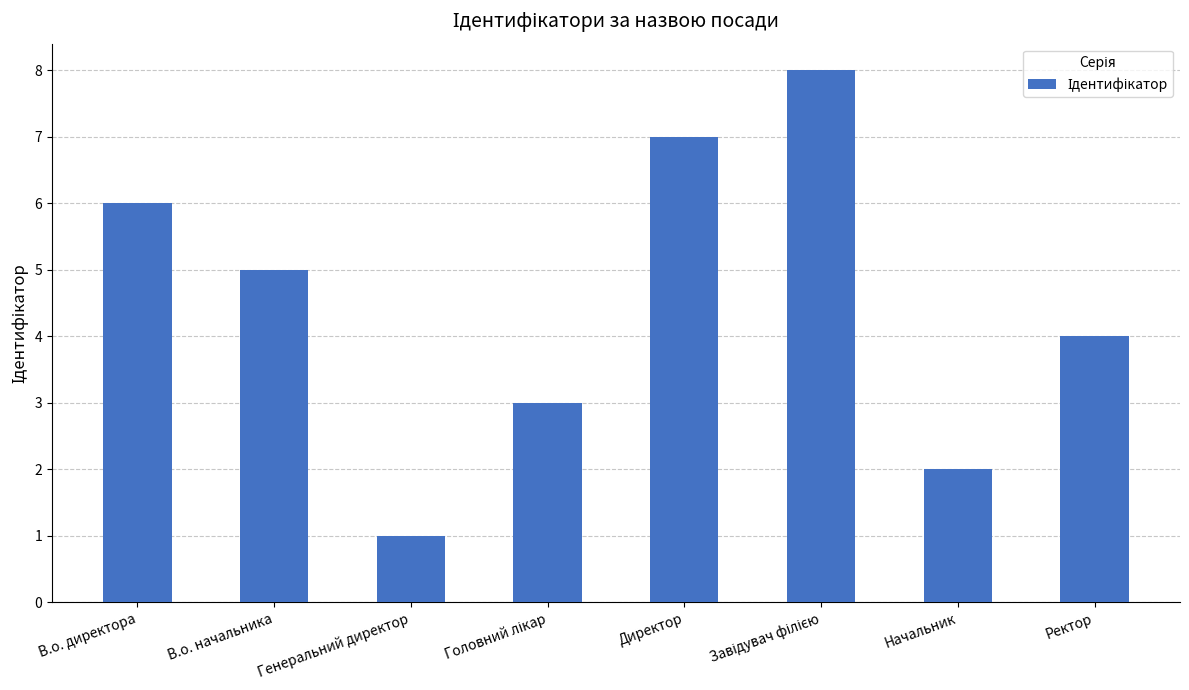

Are the bars horizontal?

No